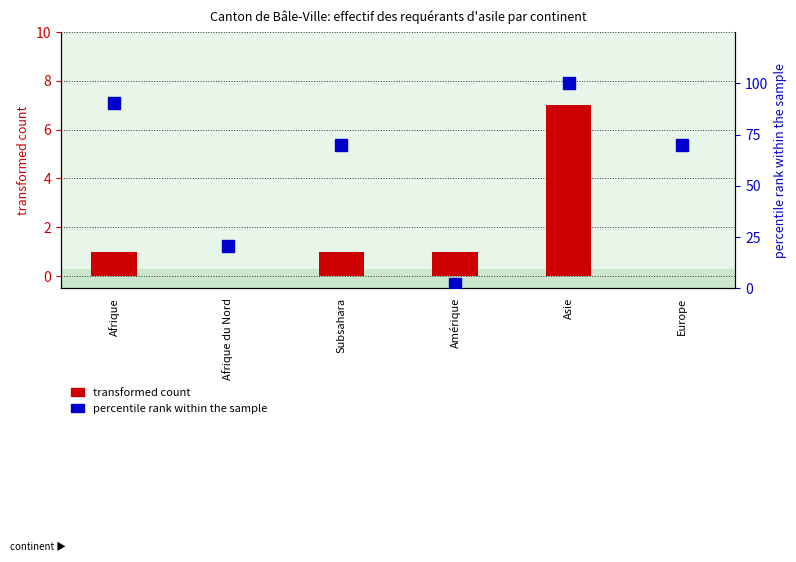

At how many categories does at least one series exceed 39?

4